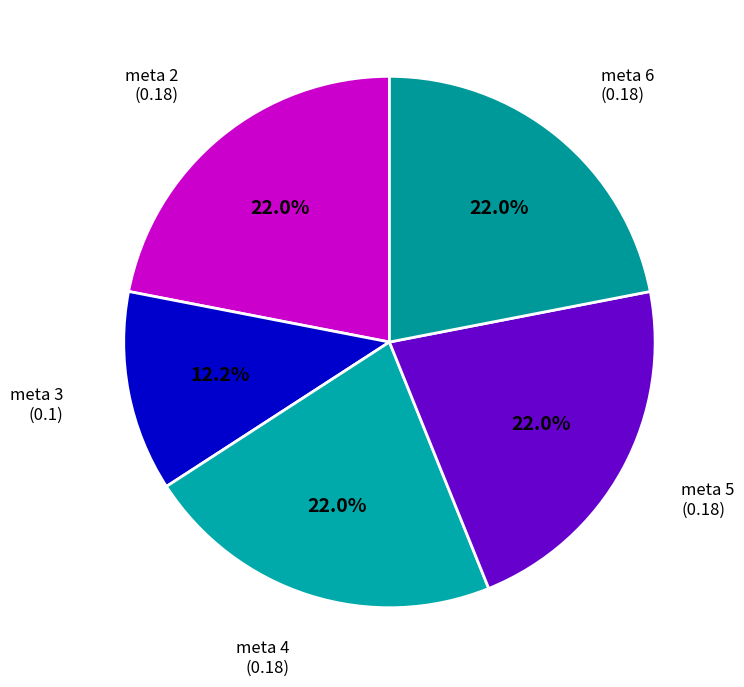

To the nearest percent, what is the difference between the largest and smallest slice percentages?

10%